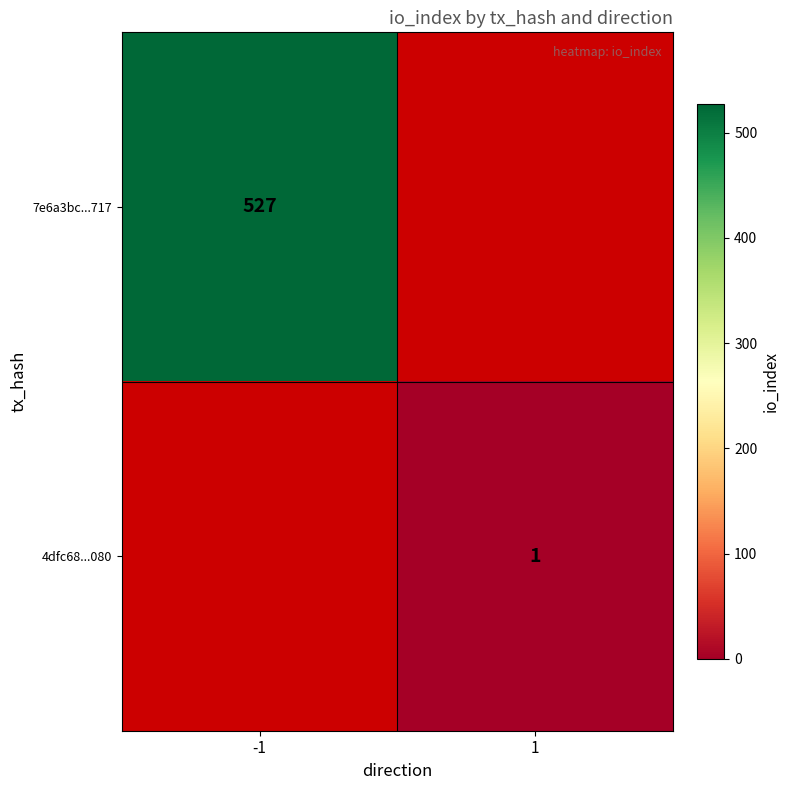

The 7e6a3bc...717 series shows 320 at -1. True or false?

False